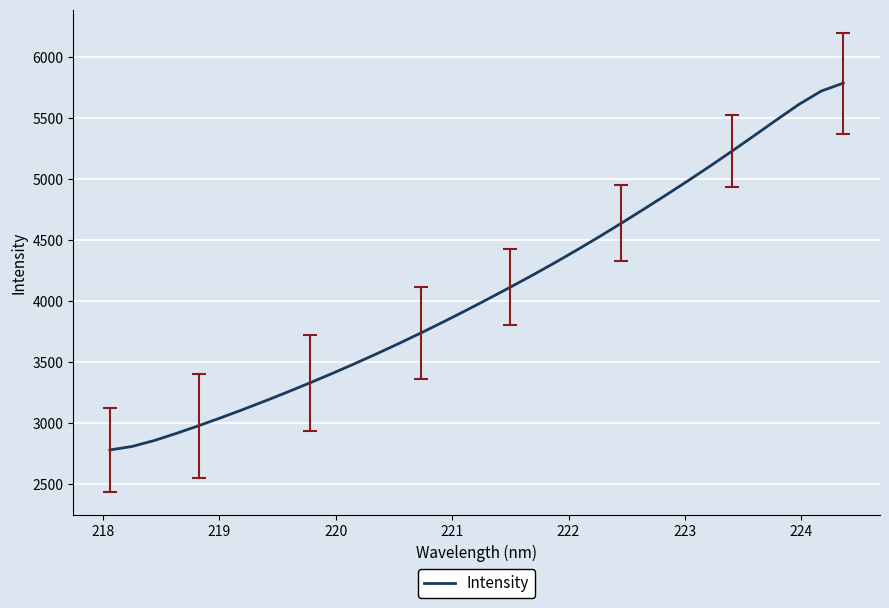

What is the greatest value displayed?

5783.9